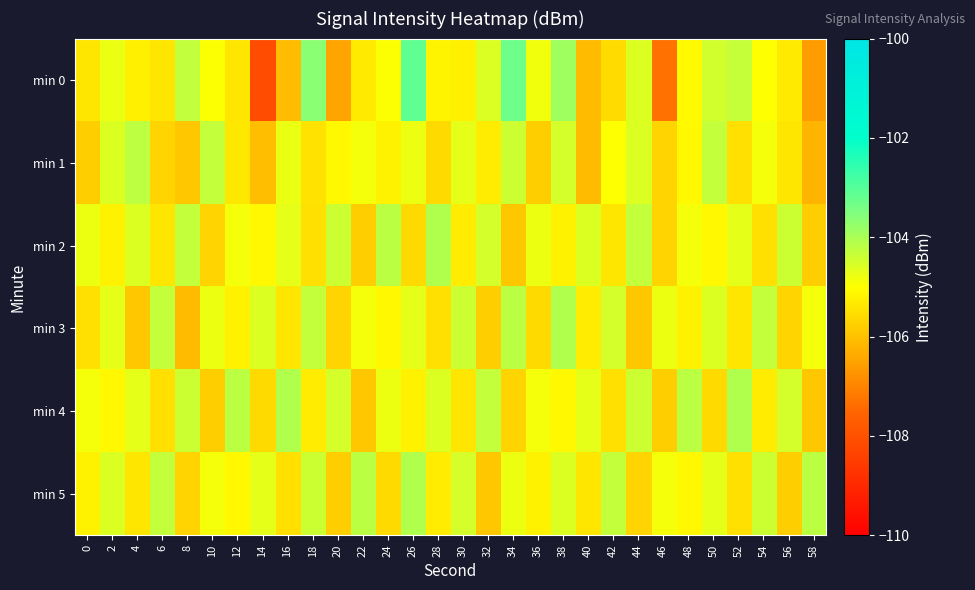

Between 34 and 30, which is larger?

34